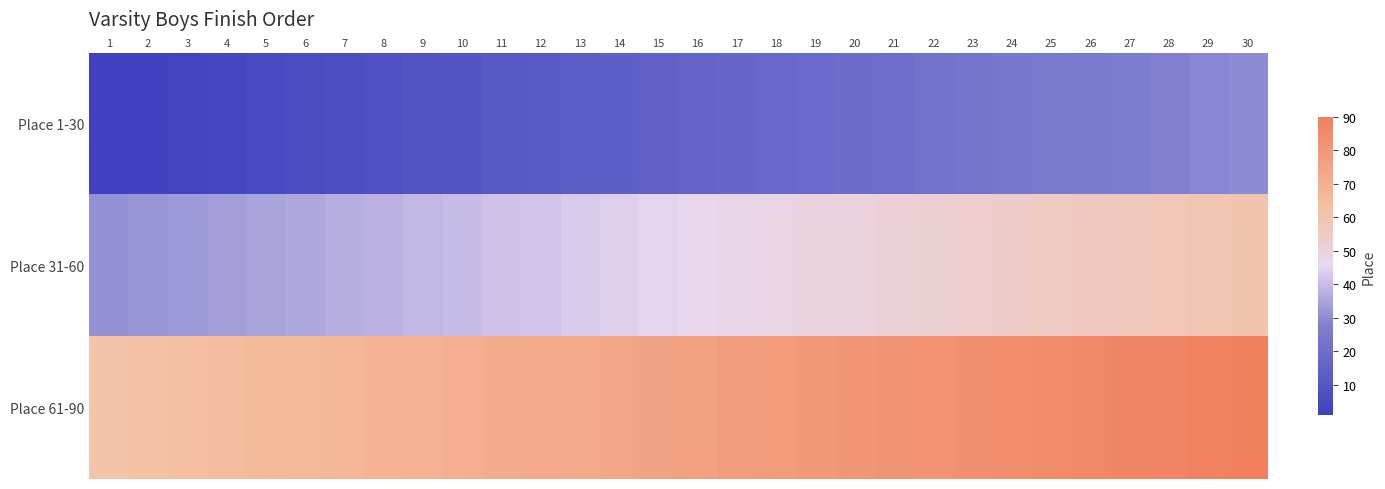

How many data points does each series have?

30